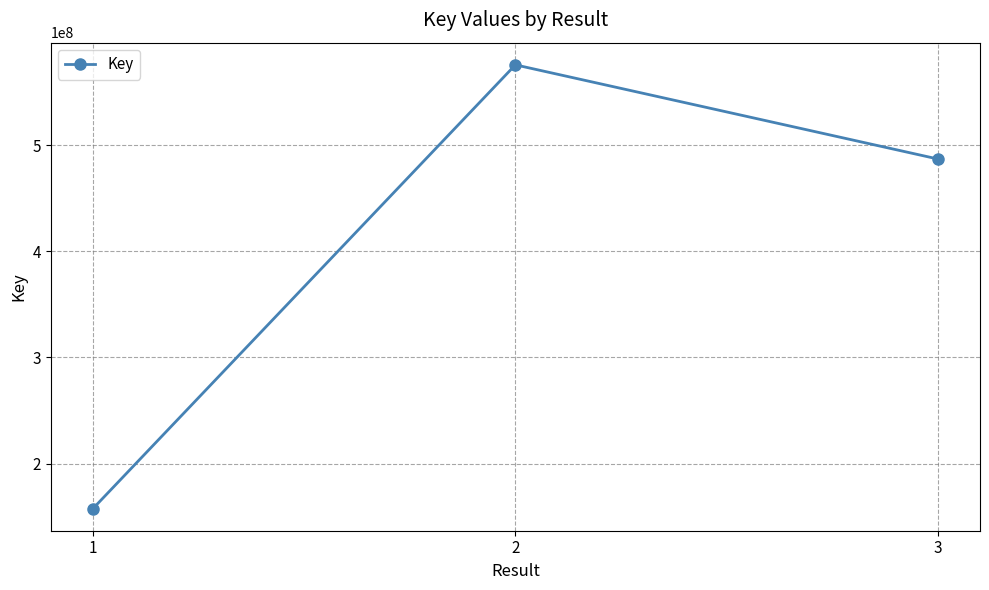

The chart shows a value of 157767755 at 1. True or false?

True